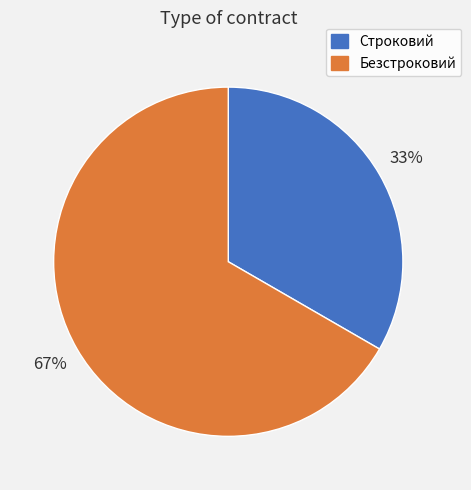

Combined, do Безстроковий and Строковий account for over 50%?

Yes